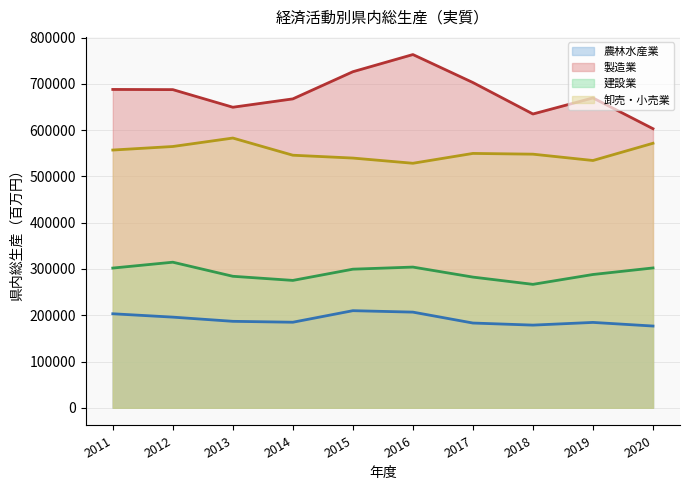

What is the total value across all series at 2012?

1762657